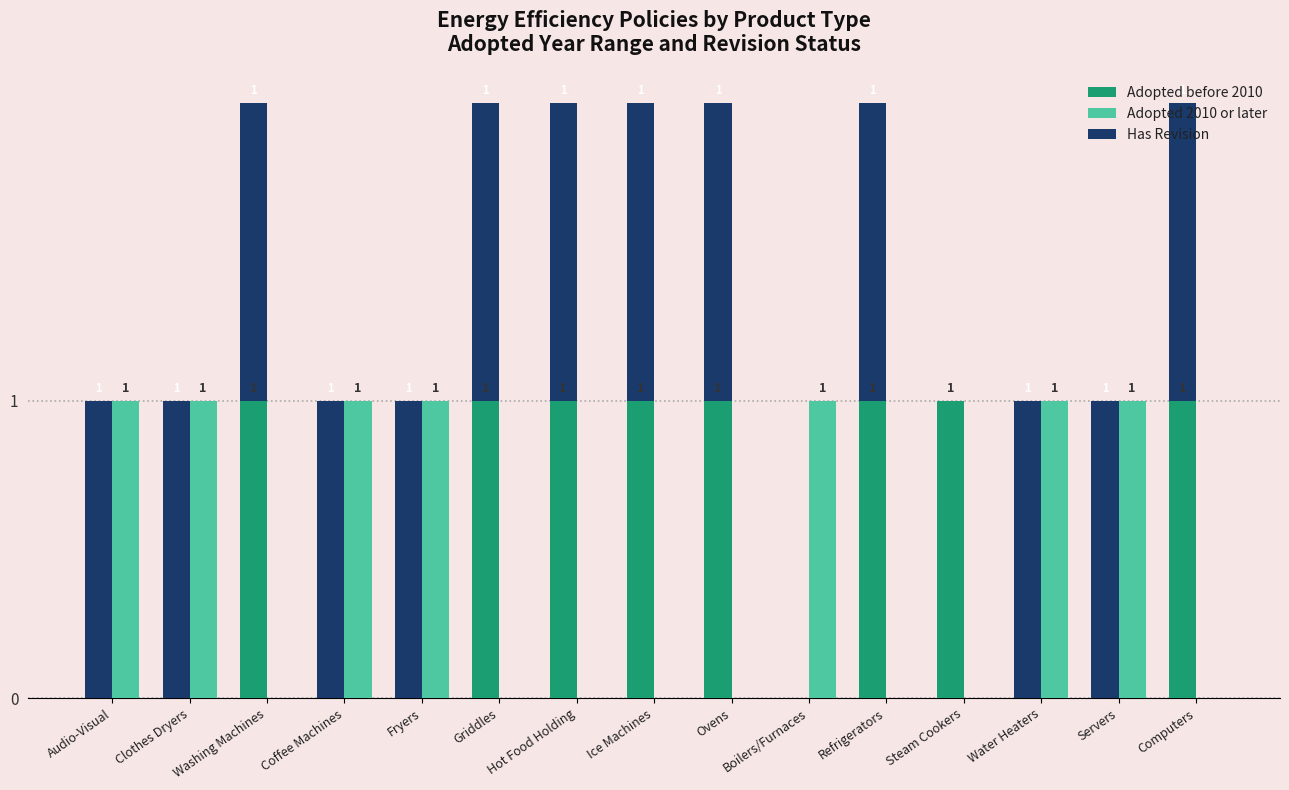

What position from the right is Ice Machines?

8